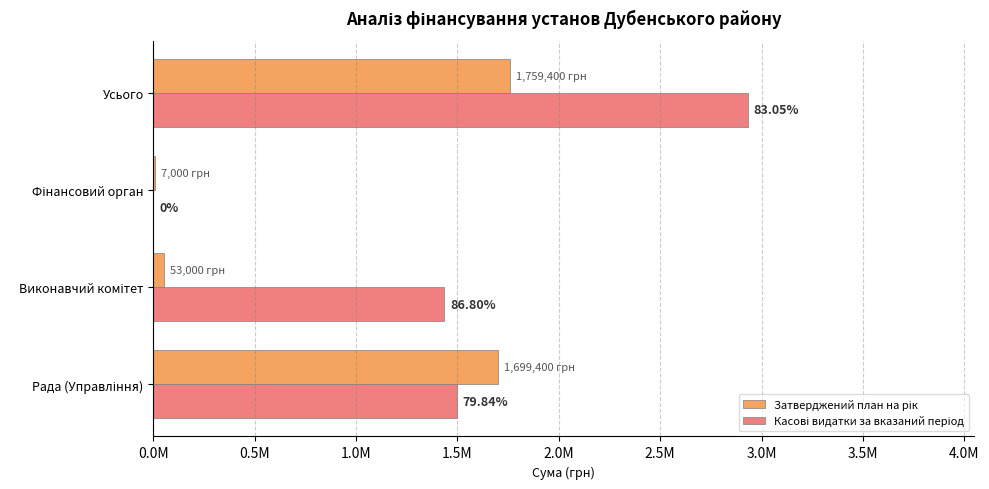

Reading left to right, extract all data points from this chart.

Затверджений план на рік: 1699400.0	53000.0	7000.0	1759400.0
Касові видатки за вказаний період: 1495978.8	1435427.5	0.0	2931406.3